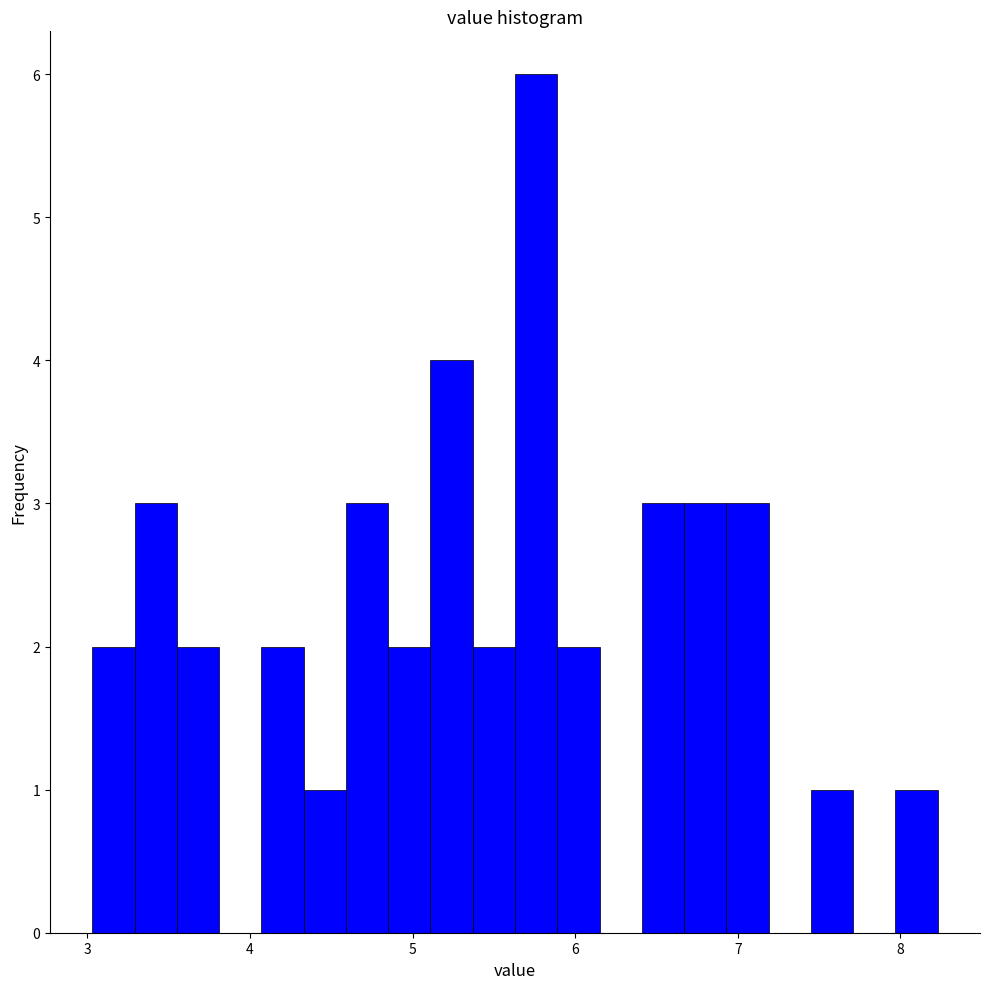

Around what value on the x-axis is the tallest bar? Give the approximate position of its centre, as read against the axis.

5.8